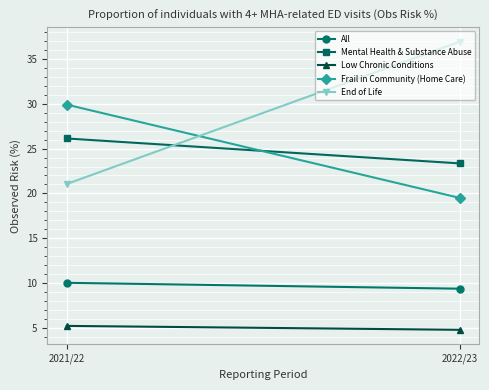

What are all the series names shown in the legend?

All, Mental Health & Substance Abuse, Low Chronic Conditions, Frail in Community (Home Care), End of Life